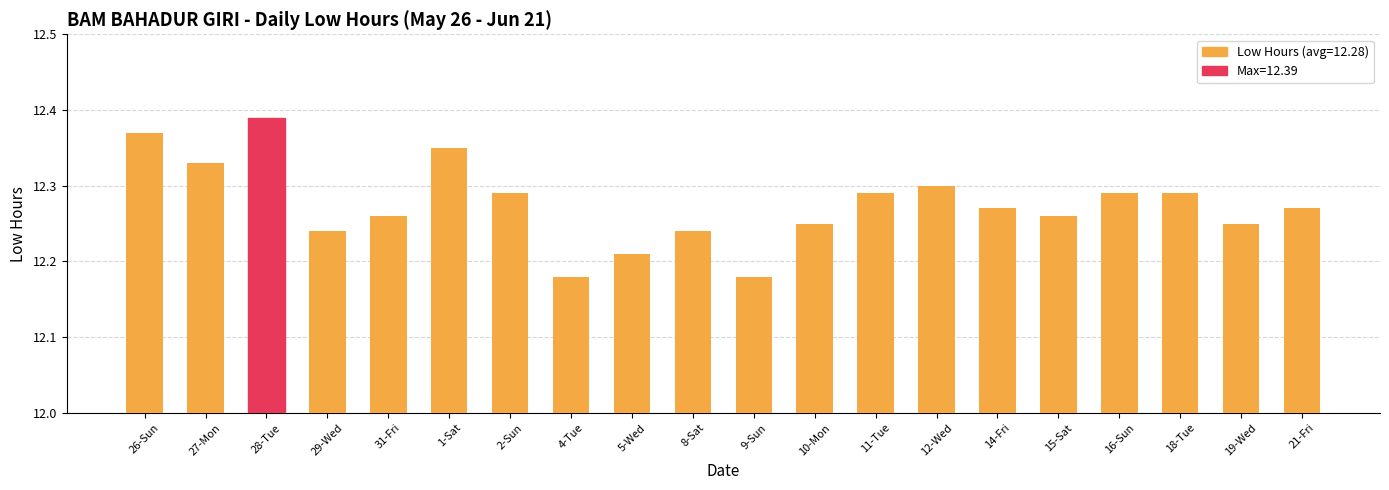

What is the label of the 12th bar from the left?

10-Mon